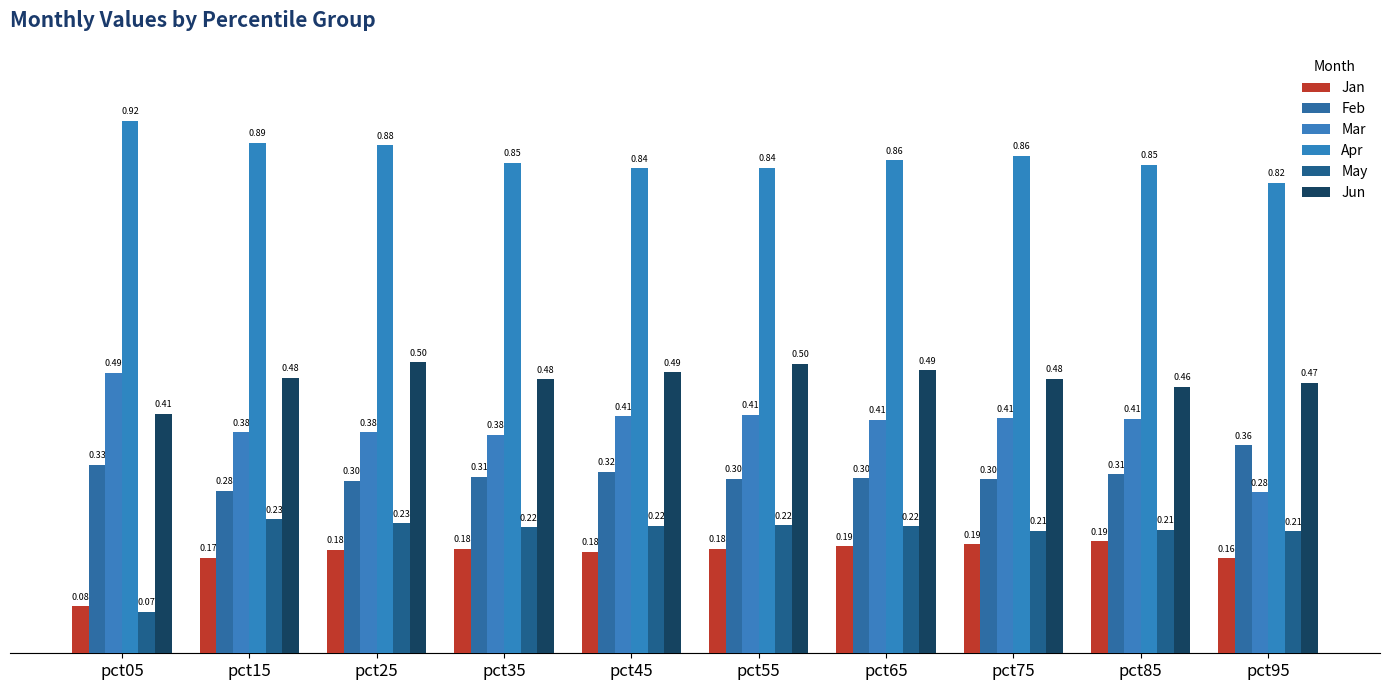

Reading left to right, transcribe all the data shown in this chart.

Jan: pct05=0.1	pct15=0.2	pct25=0.2	pct35=0.2	pct45=0.2	pct55=0.2	pct65=0.2	pct75=0.2	pct85=0.2	pct95=0.2
Feb: pct05=0.3	pct15=0.3	pct25=0.3	pct35=0.3	pct45=0.3	pct55=0.3	pct65=0.3	pct75=0.3	pct85=0.3	pct95=0.4
Mar: pct05=0.5	pct15=0.4	pct25=0.4	pct35=0.4	pct45=0.4	pct55=0.4	pct65=0.4	pct75=0.4	pct85=0.4	pct95=0.3
Apr: pct05=0.9	pct15=0.9	pct25=0.9	pct35=0.9	pct45=0.8	pct55=0.8	pct65=0.9	pct75=0.9	pct85=0.8	pct95=0.8
May: pct05=0.1	pct15=0.2	pct25=0.2	pct35=0.2	pct45=0.2	pct55=0.2	pct65=0.2	pct75=0.2	pct85=0.2	pct95=0.2
Jun: pct05=0.4	pct15=0.5	pct25=0.5	pct35=0.5	pct45=0.5	pct55=0.5	pct65=0.5	pct75=0.5	pct85=0.5	pct95=0.5